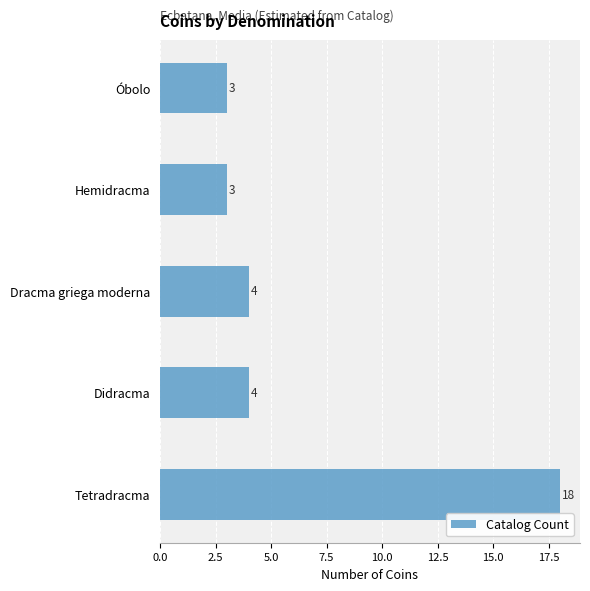

What is the change in value from Tetradracma to Dracma griega moderna?

-14